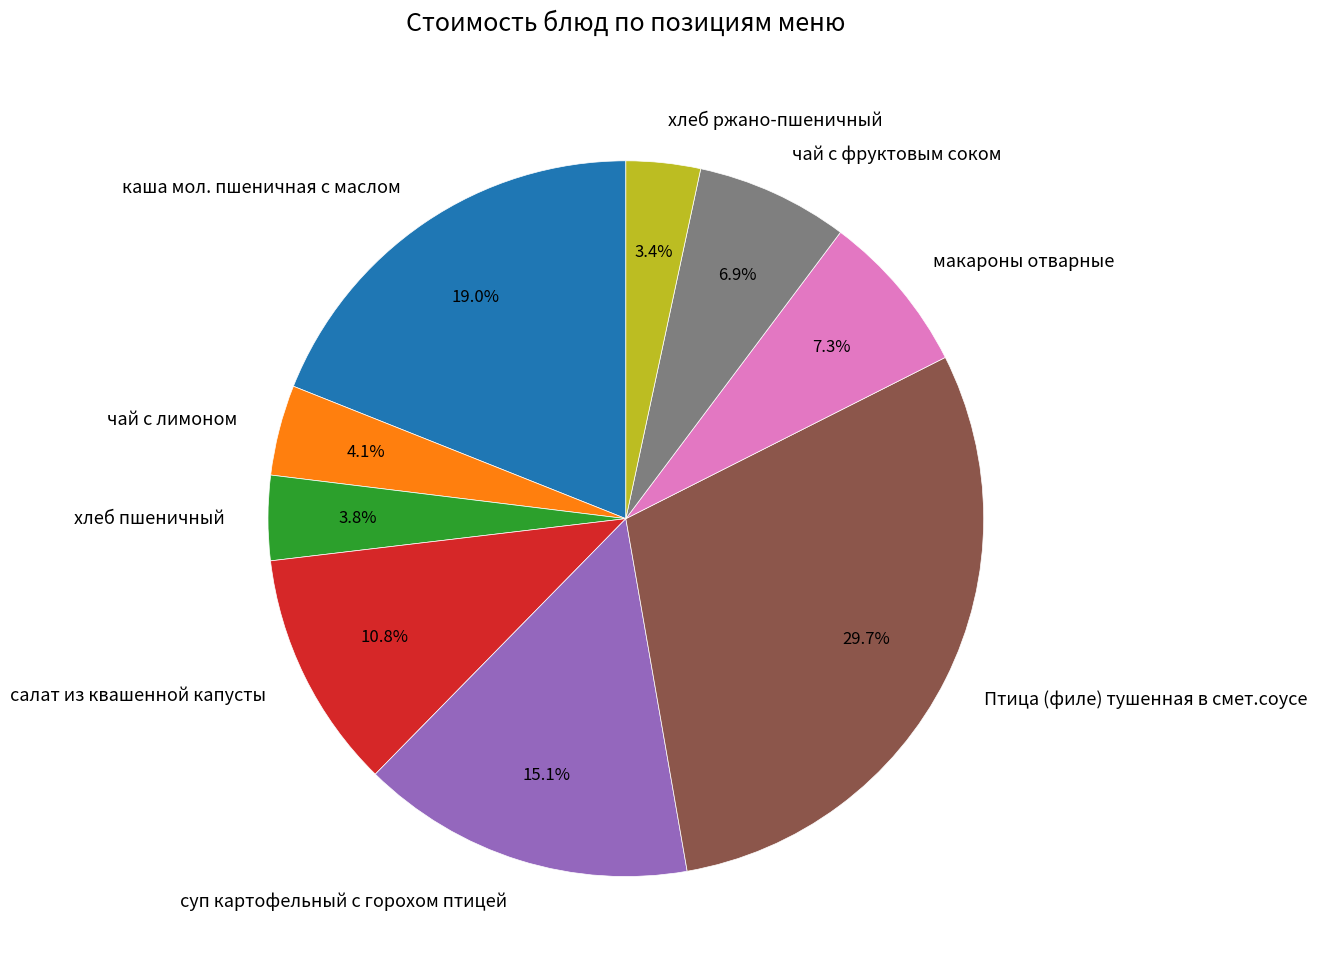

What portion of the pie excludes хлеб ржано-пшеничный?

96.6%